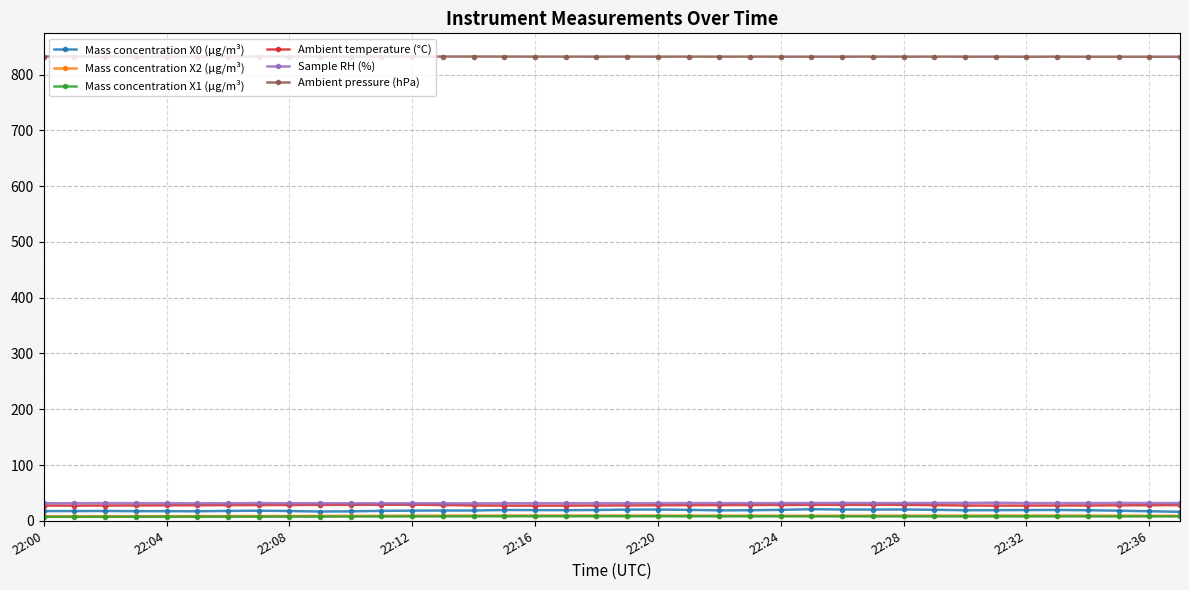

Which series has the largest total across all categories?

Ambient pressure (hPa)